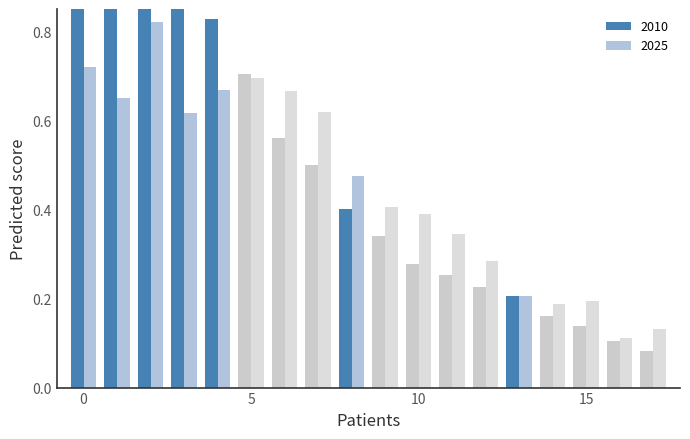

What is the difference between the second highest and second lowest values in the 2025 series?

0.6